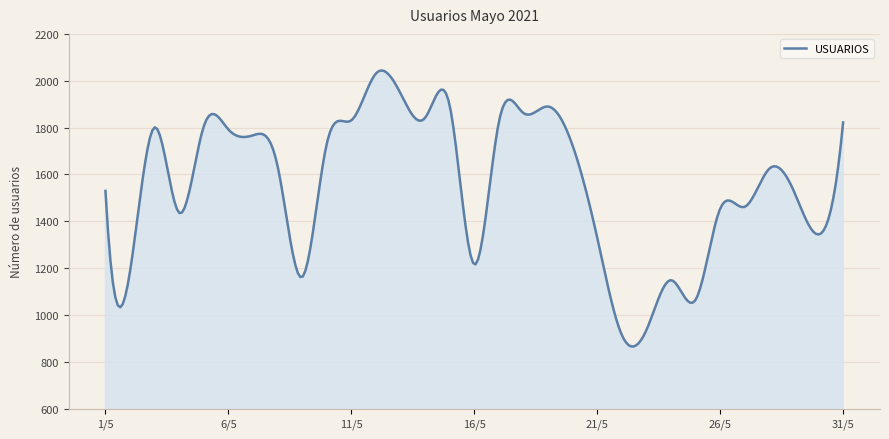

What is the smallest value displayed?

865.8